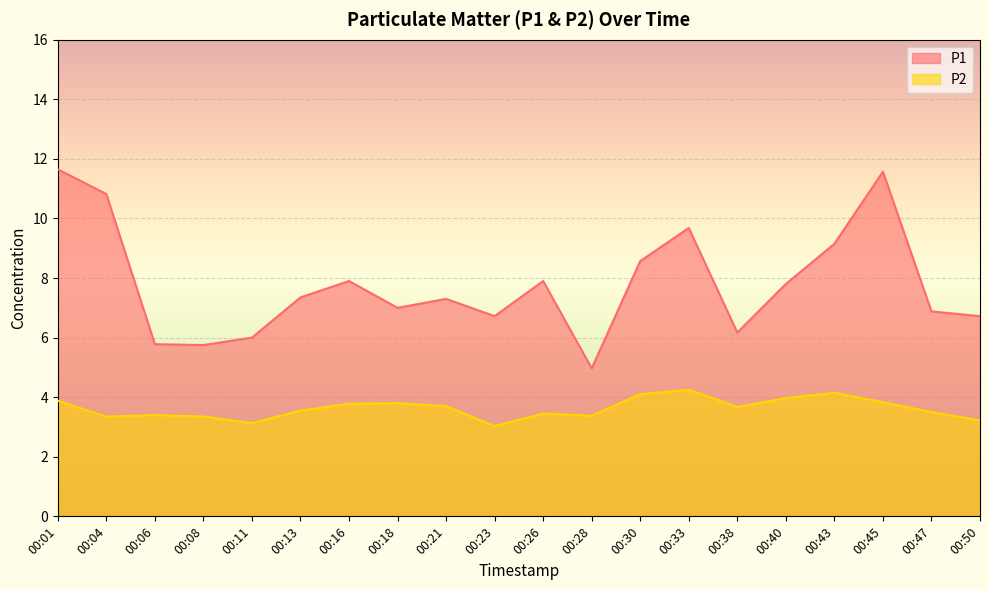

Rank the categories by P1 value from lowest to highest.

00:28, 00:08, 00:06, 00:11, 00:38, 00:23, 00:50, 00:47, 00:18, 00:21, 00:13, 00:40, 00:16, 00:26, 00:30, 00:43, 00:33, 00:04, 00:45, 00:01